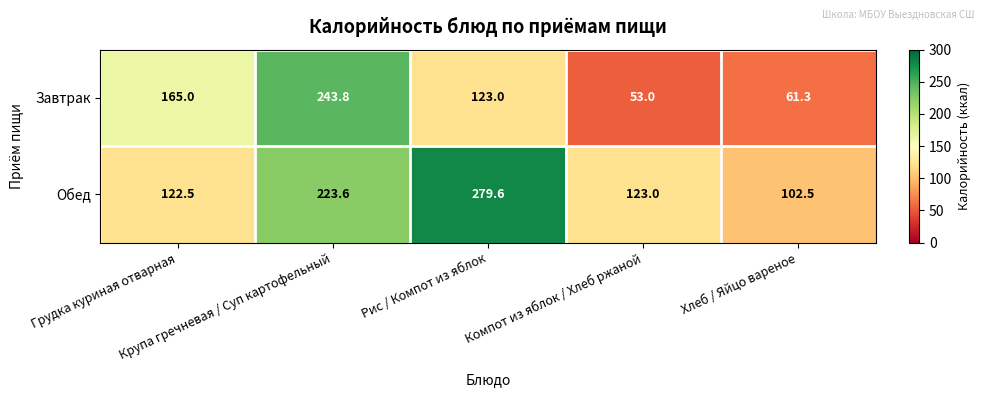

What is the minimum value shown in the chart?

53.0